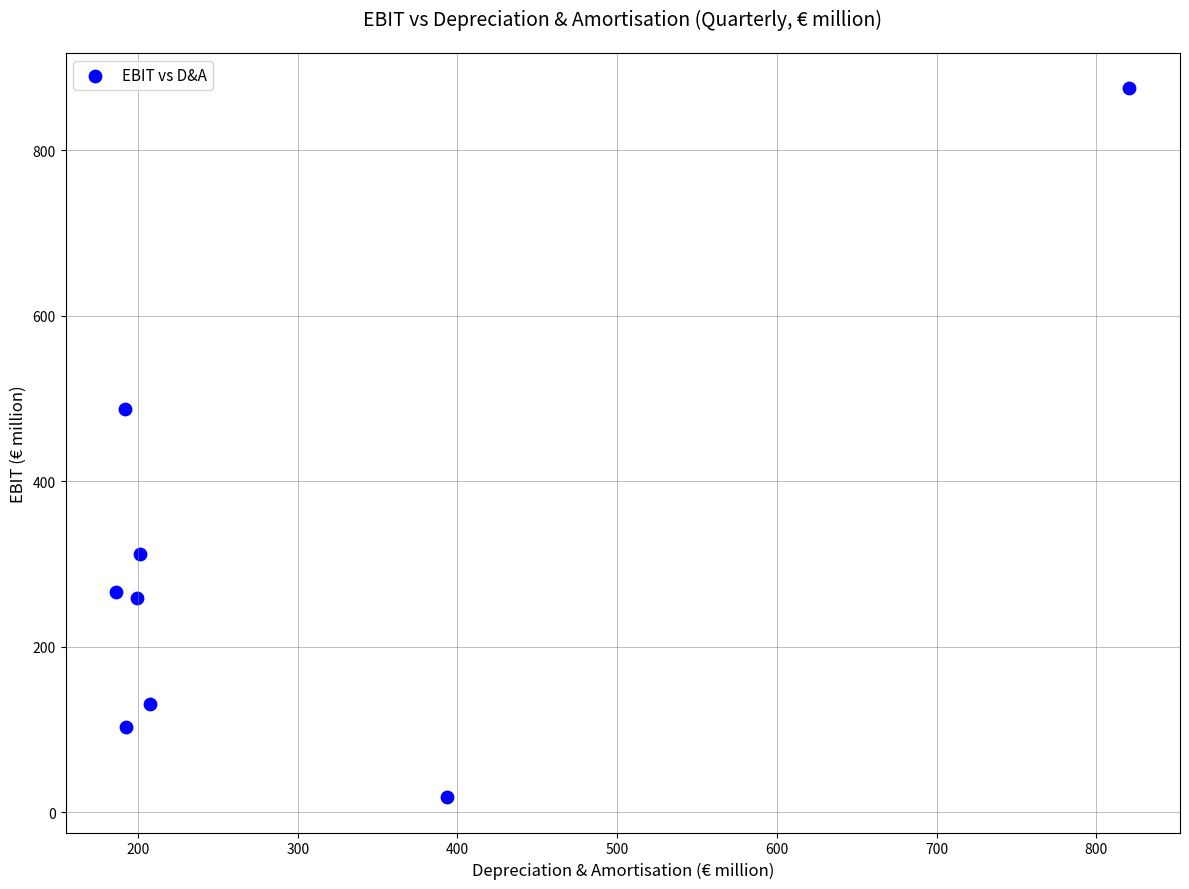

What is the range of X values (max minus min)?

634.3